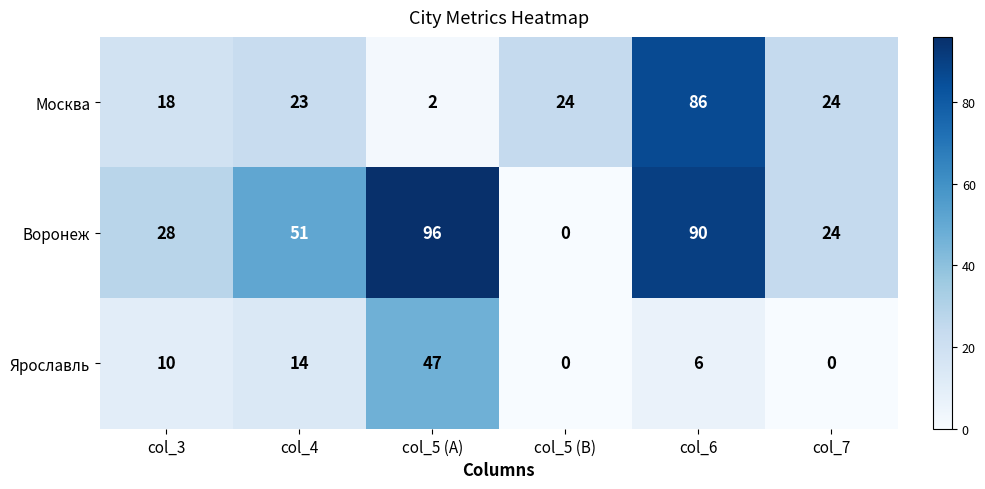

What is the difference between the highest and lowest values at col_7?

24